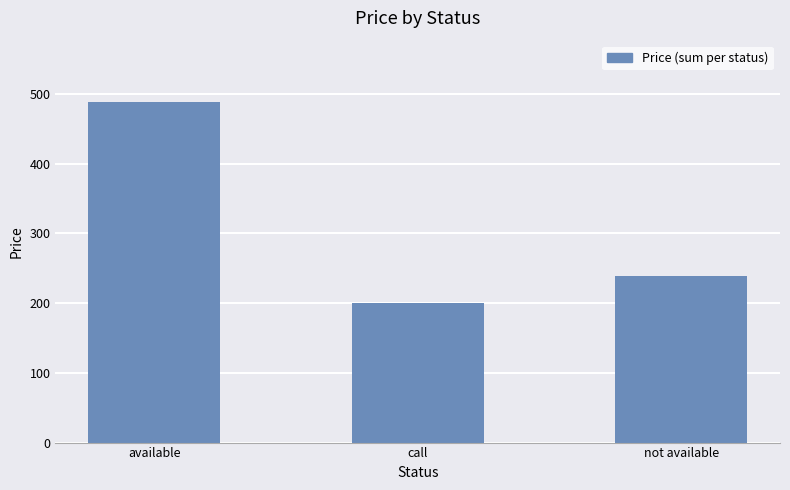

Rank the categories by value from highest to lowest.

available, not available, call